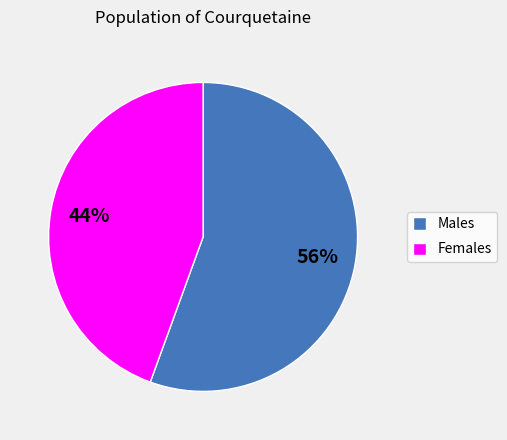

Rank the categories by value from lowest to highest.

Females, Males